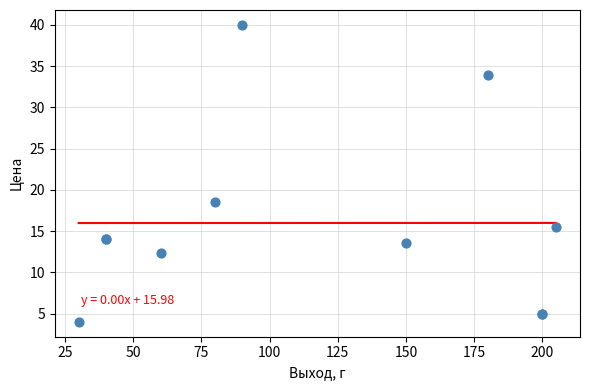

What Y value in the scatter plot is closest to 22?

18.5